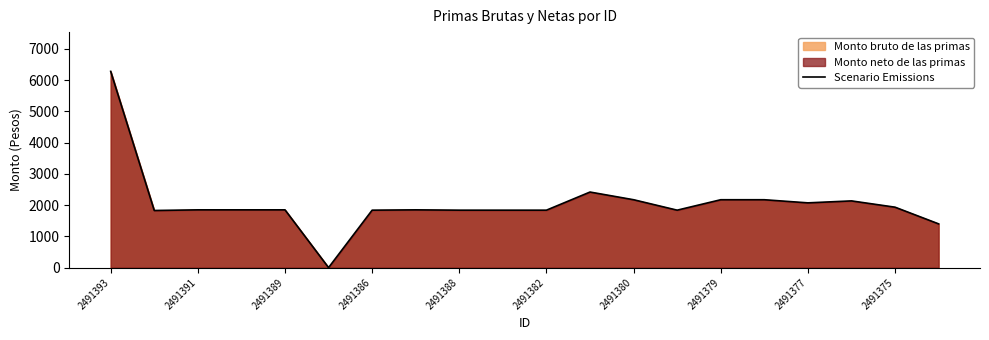

True or false: the data shows 1837.3 at 2491386.

True